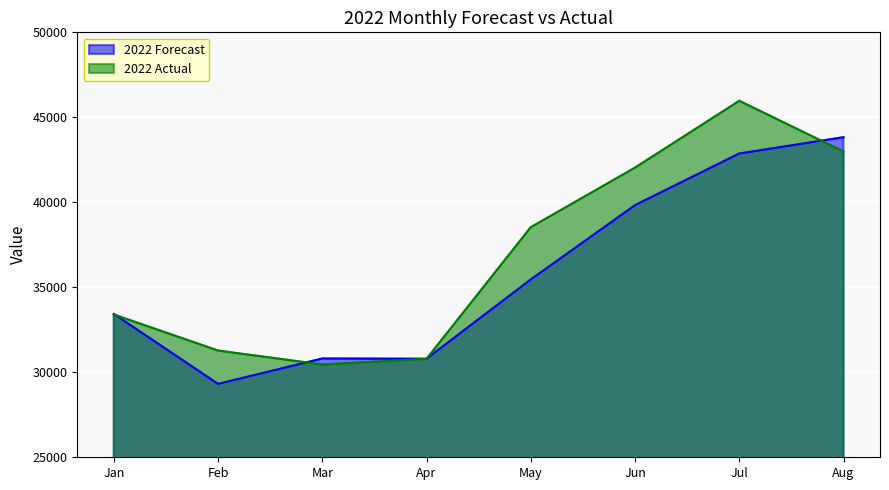

What is the difference between the maximum and minimum values in the 2022 Forecast series?

14512